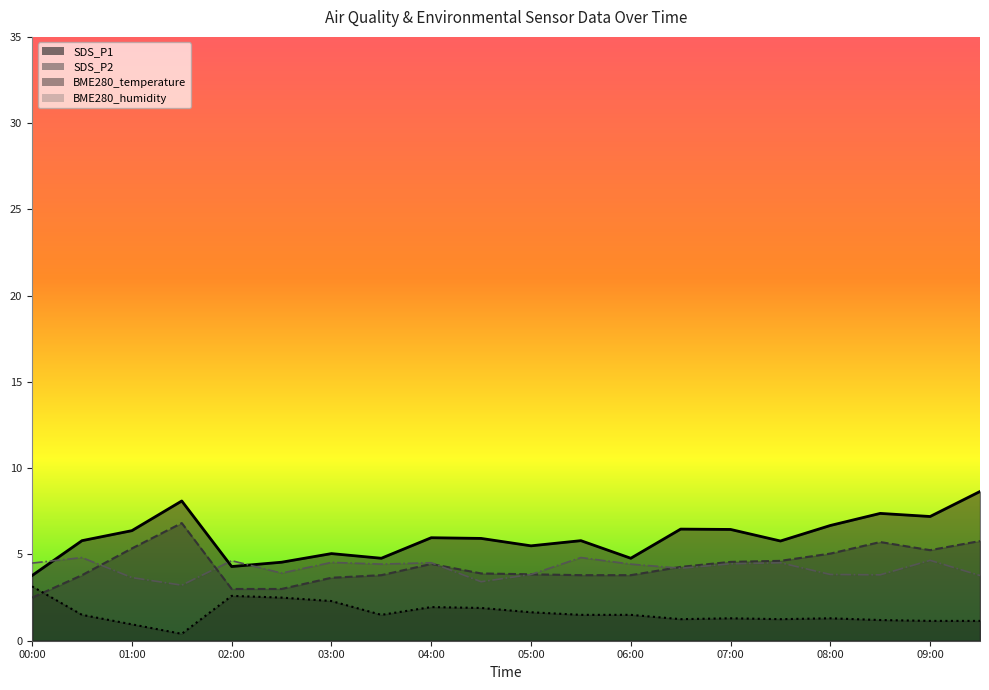

Does the chart display data point markers on the line(s)?

No